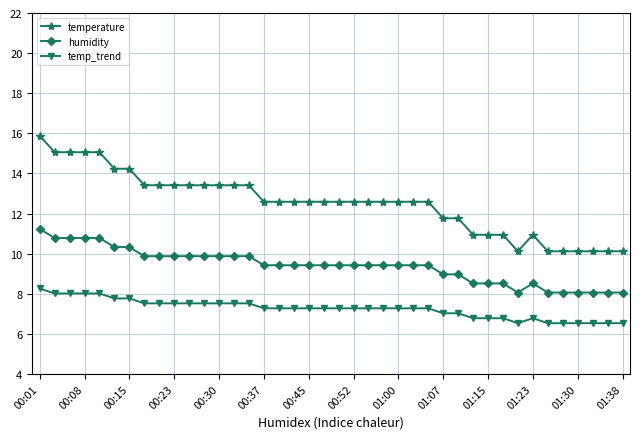

What are all the series names shown in the legend?

temperature, humidity, temp_trend